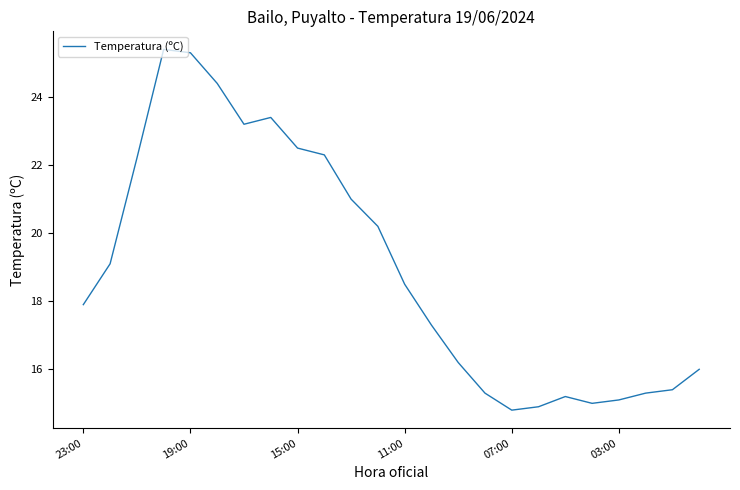

What is the greatest value displayed?

25.4